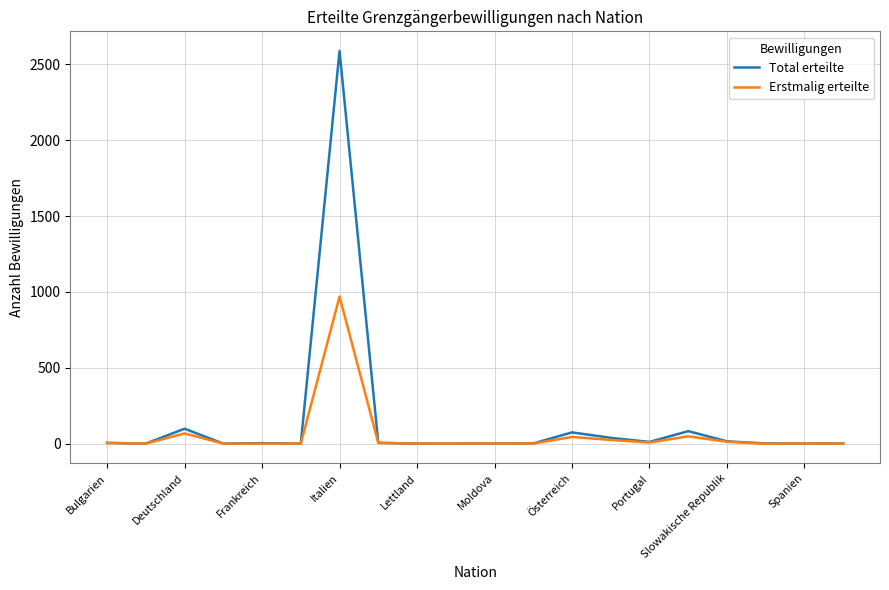

Which series has the widest spread of values?

Total erteilte